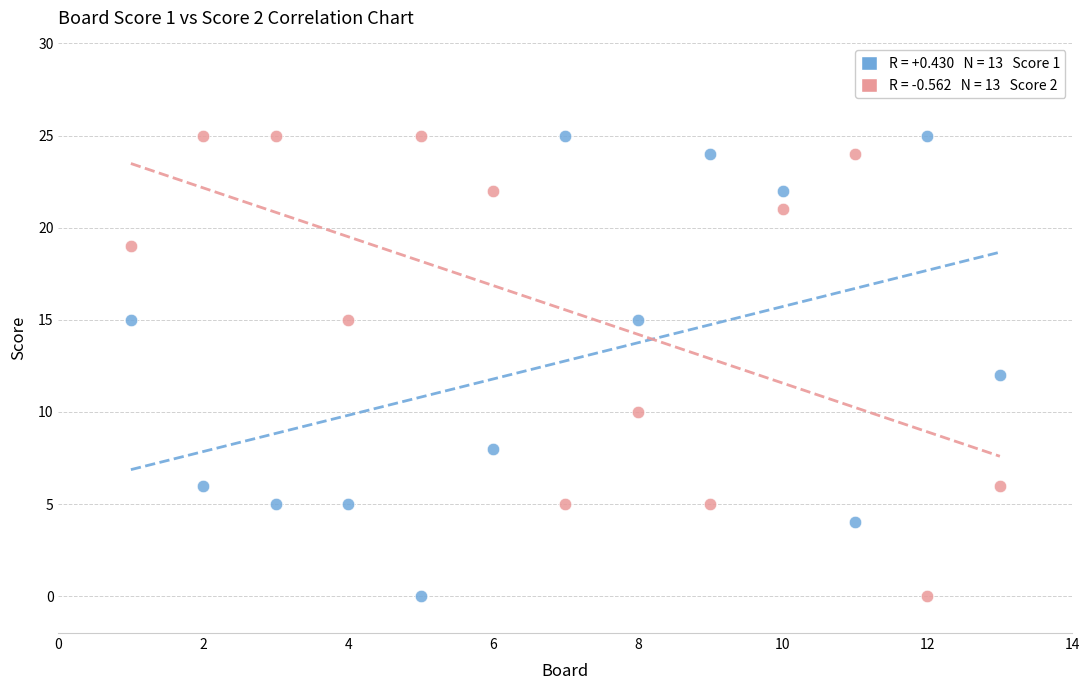

Across all data points, what is the range of X values (max minus min)?

12